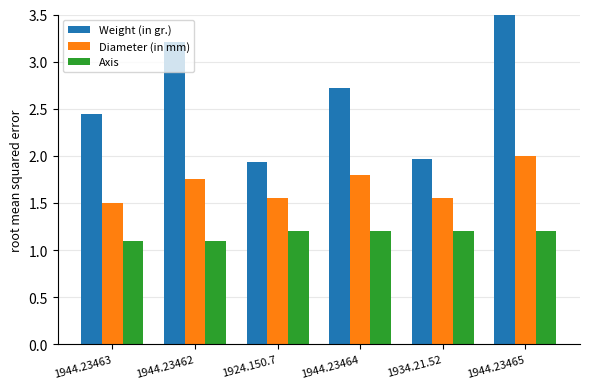

True or false: Weight (in gr.) has a value of 0.8 at 1944.23462.

False